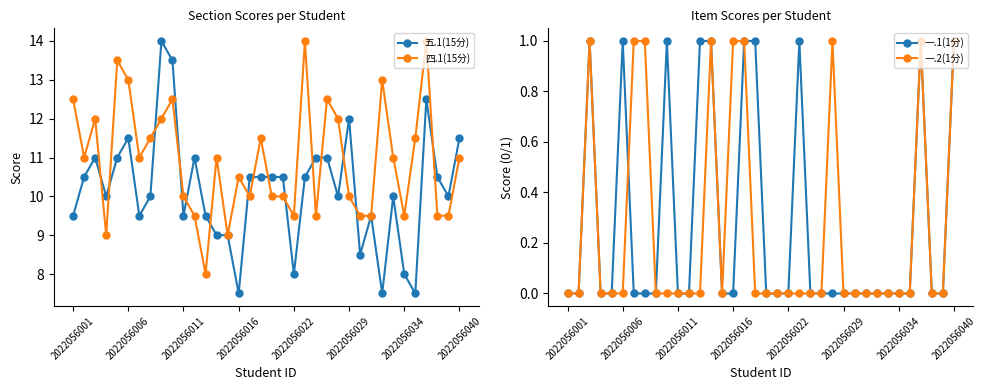

True or false: 一.1(1分) has more than 0 points higher than both neighbors.

True